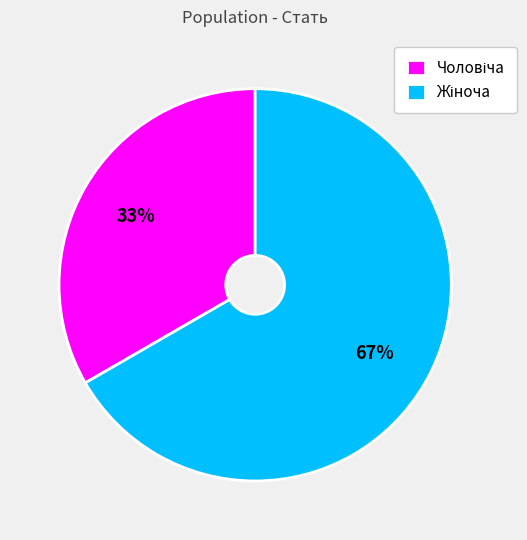

Is there a majority slice in this chart?

Yes